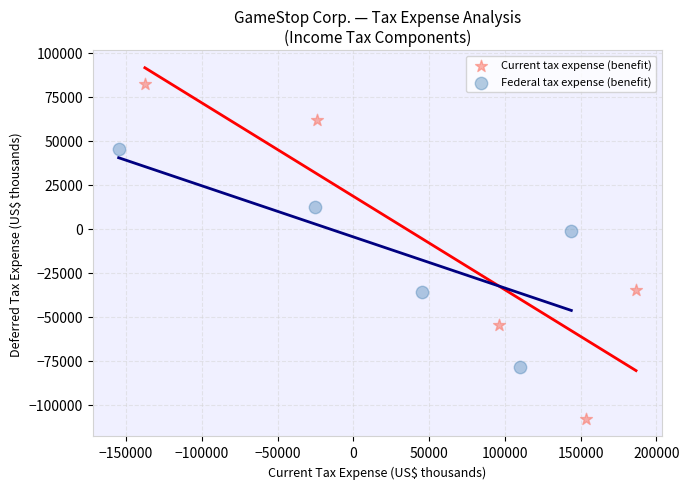

Which series contains the highest Y value?

Current tax expense (benefit)